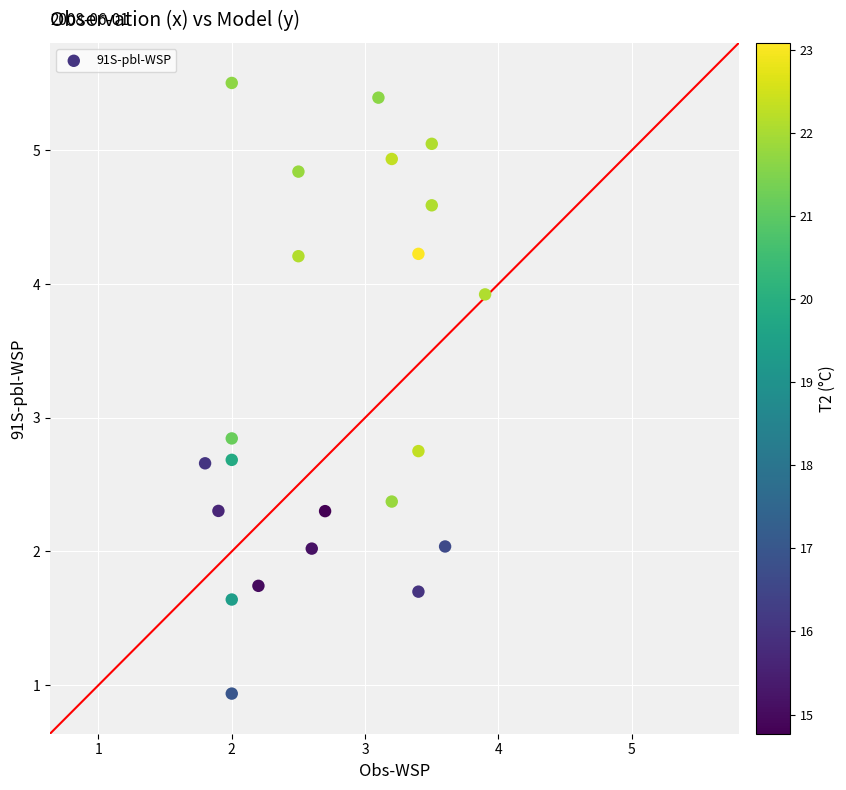

What is the range of X values (max minus min)?

2.1